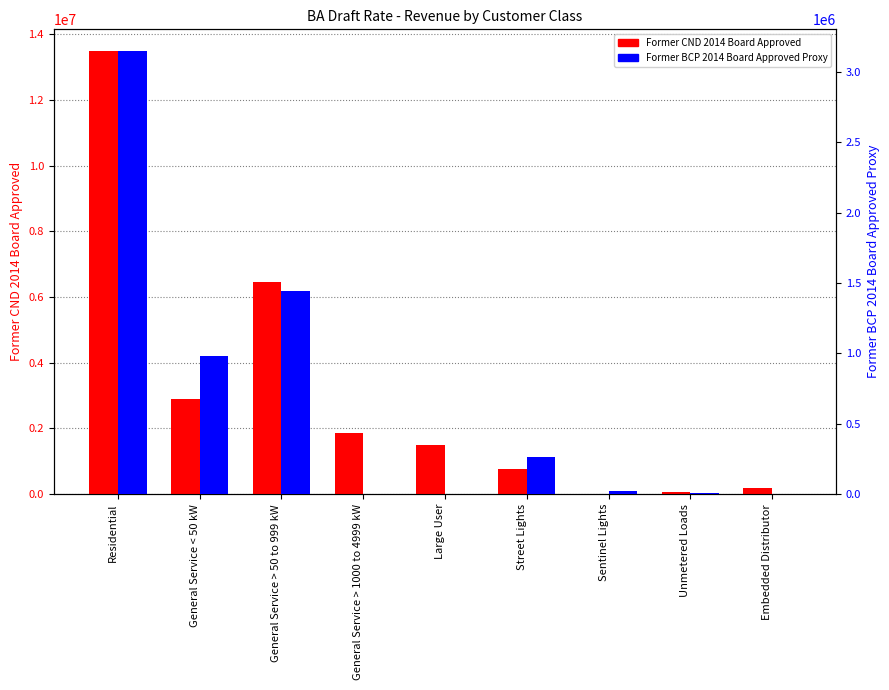

Reading left to right, list all the values displayed in this chart.

Former CND 2014 Board Approved: 13473027.0	2894872.0	6454976.0	1854779.0	1504085.0	777185.0	0.0	53096.0	194006.0
Former BCP 2014 Board Approved Proxy: 3144679.3	982829.0	1440256.0	0.0	0.0	264339.6	22961.9	11019.9	0.0